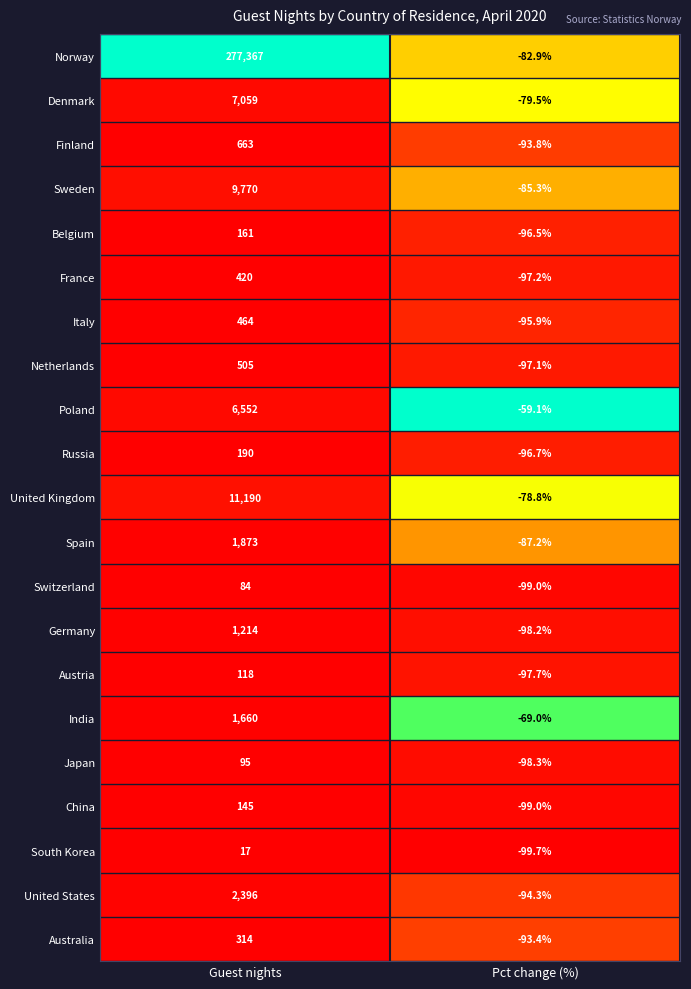

What value does the Netherlands series have at Guest nights?

505.0